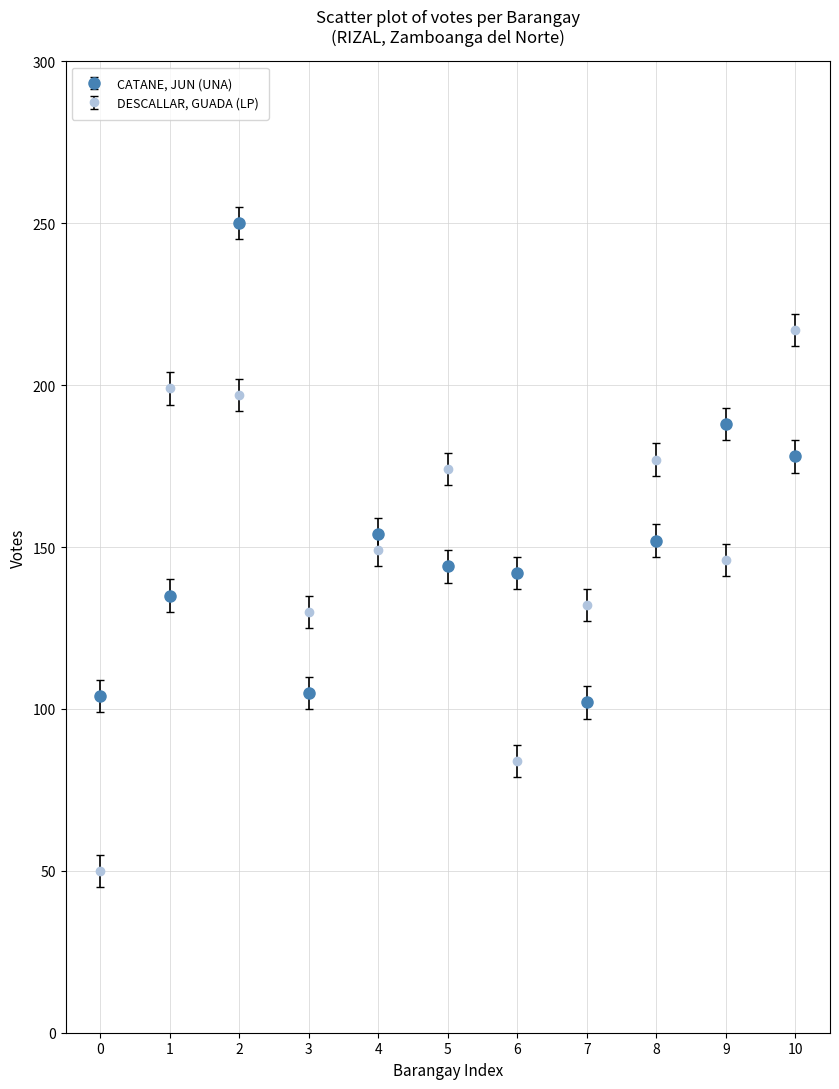

Which series changed the most between 2 and 3?

CATANE, JUN (UNA)